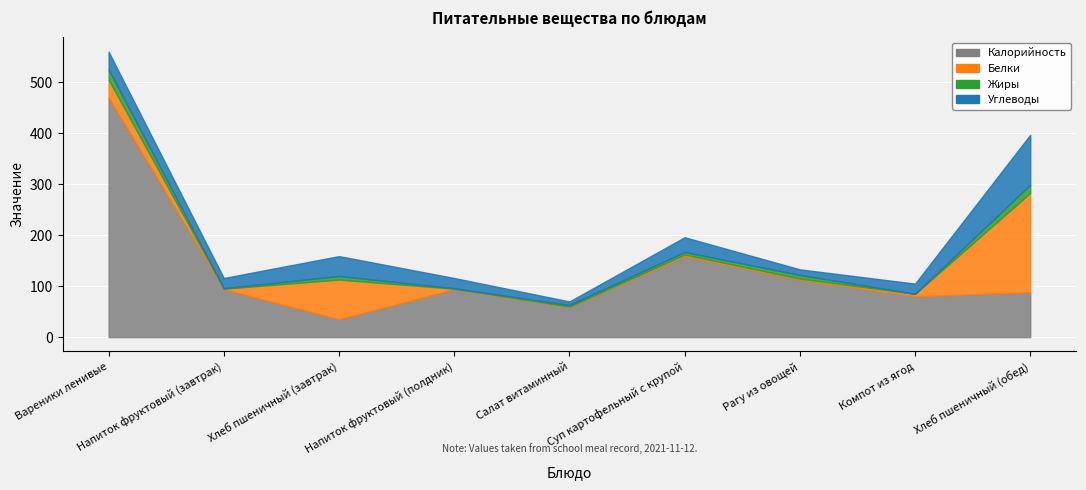

Reading left to right, what are all the values shown in this chart?

Калорийность: 470	94	35	94	59	159	113	80	88
Белки: 35	1	78	1	1	3	2	5	195
Жиры: 20	1	7	1	3	5	7	0	16
Углеводы: 35	20	39	20	7	29	11	20	98